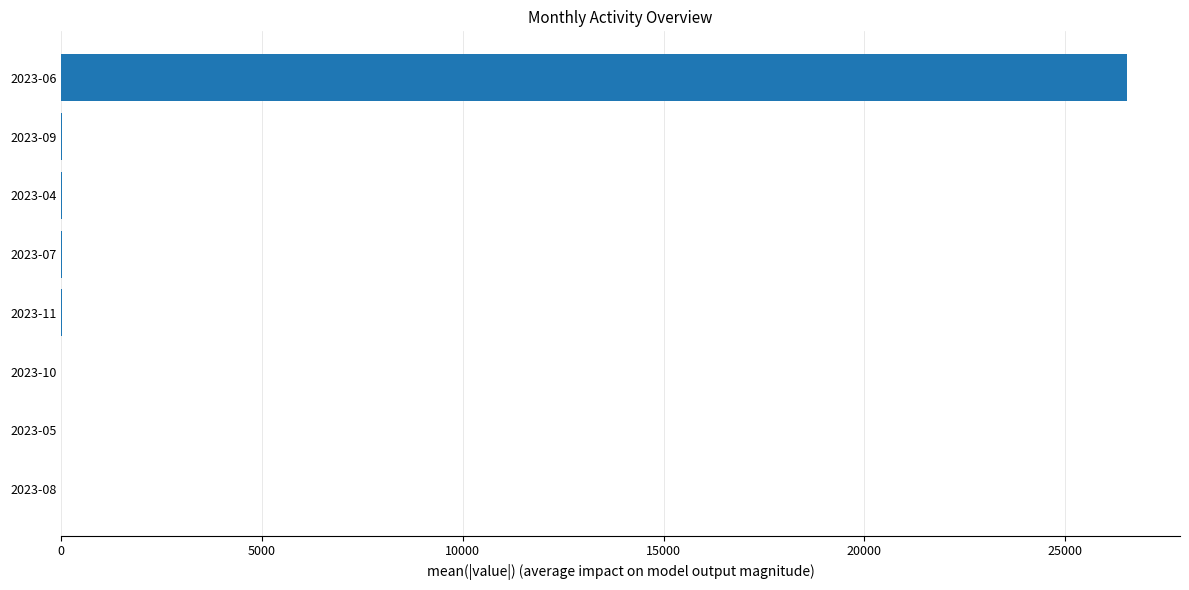

Count the number of categories in the chart.

8